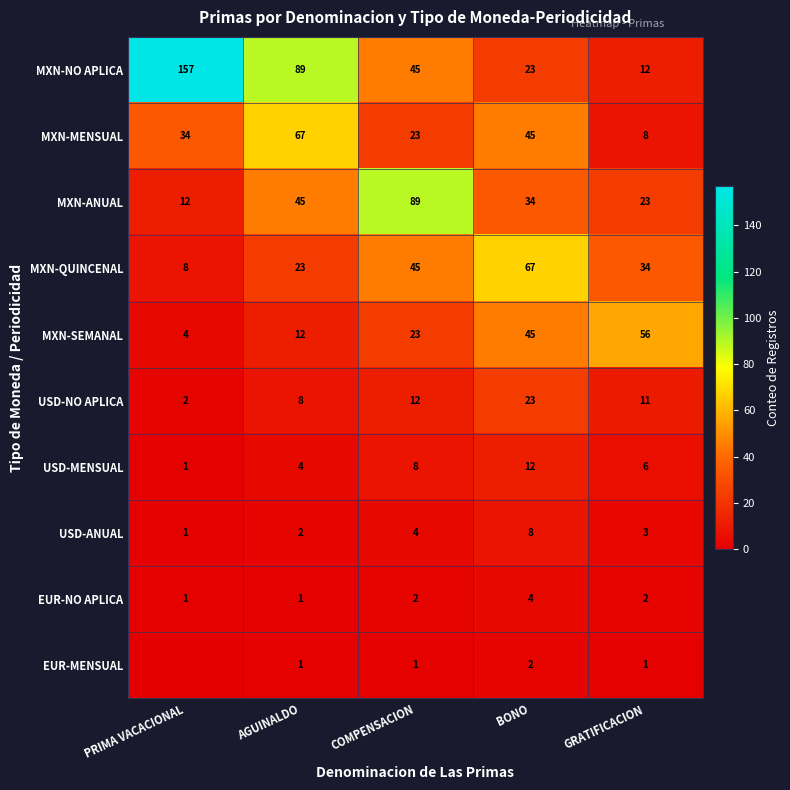

Which series changed the most between COMPENSACION and GRATIFICACION?

MXN-ANUAL